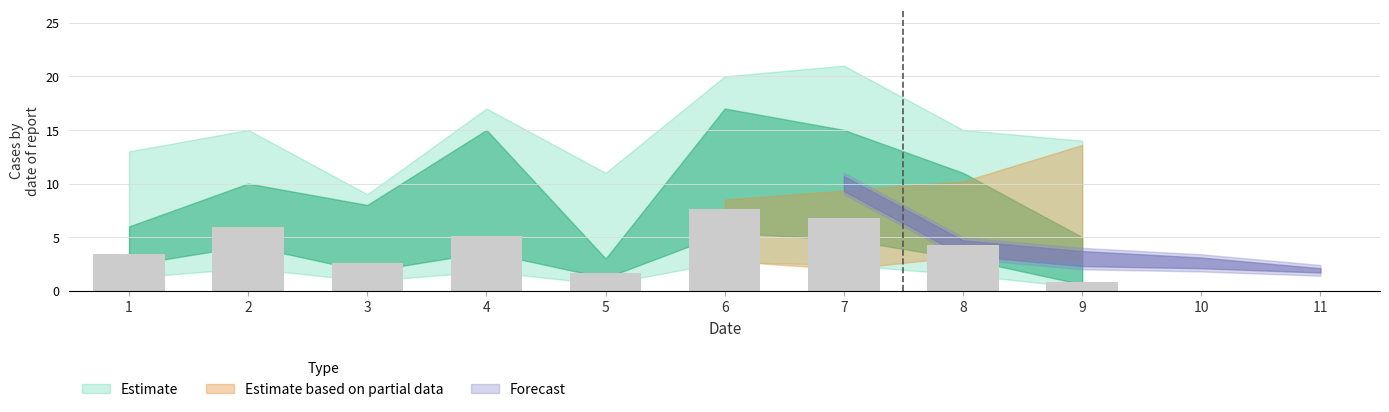

The value at 3 is 2.5. True or false?

True